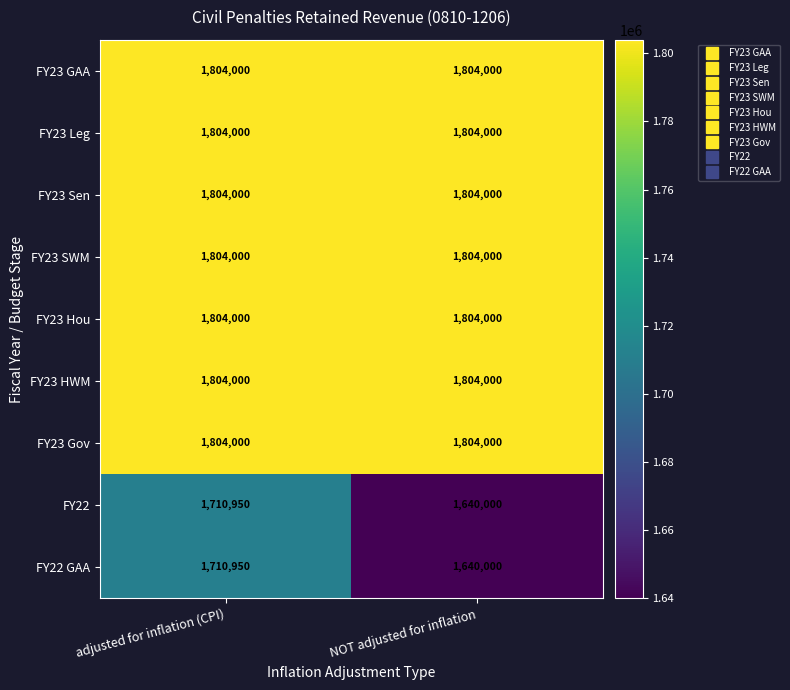

What is the spread (max minus min) of values at adjusted for inflation (CPI)?

93050